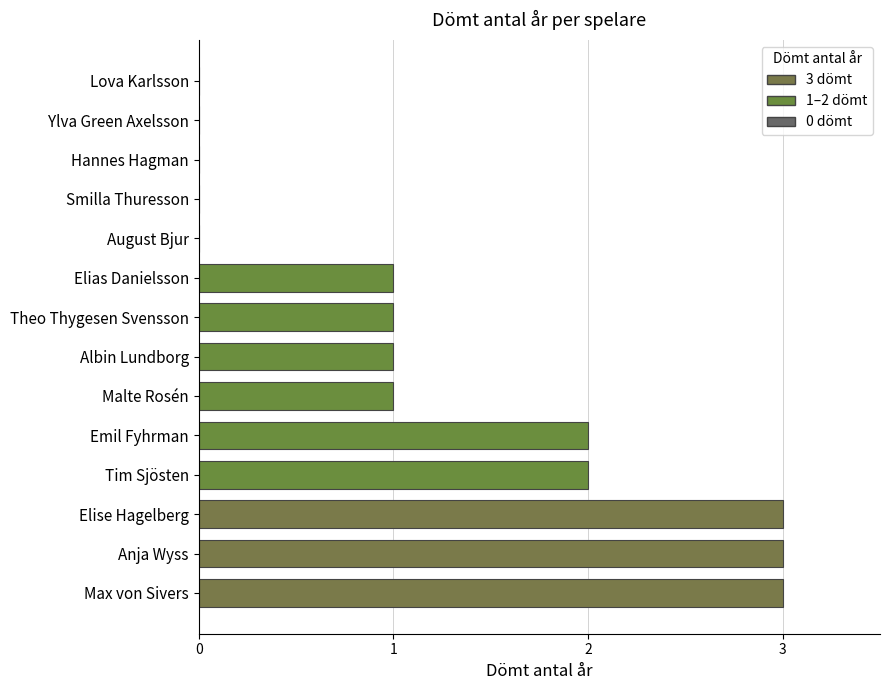

Is it true that the value at Anja Wyss is 3?

True